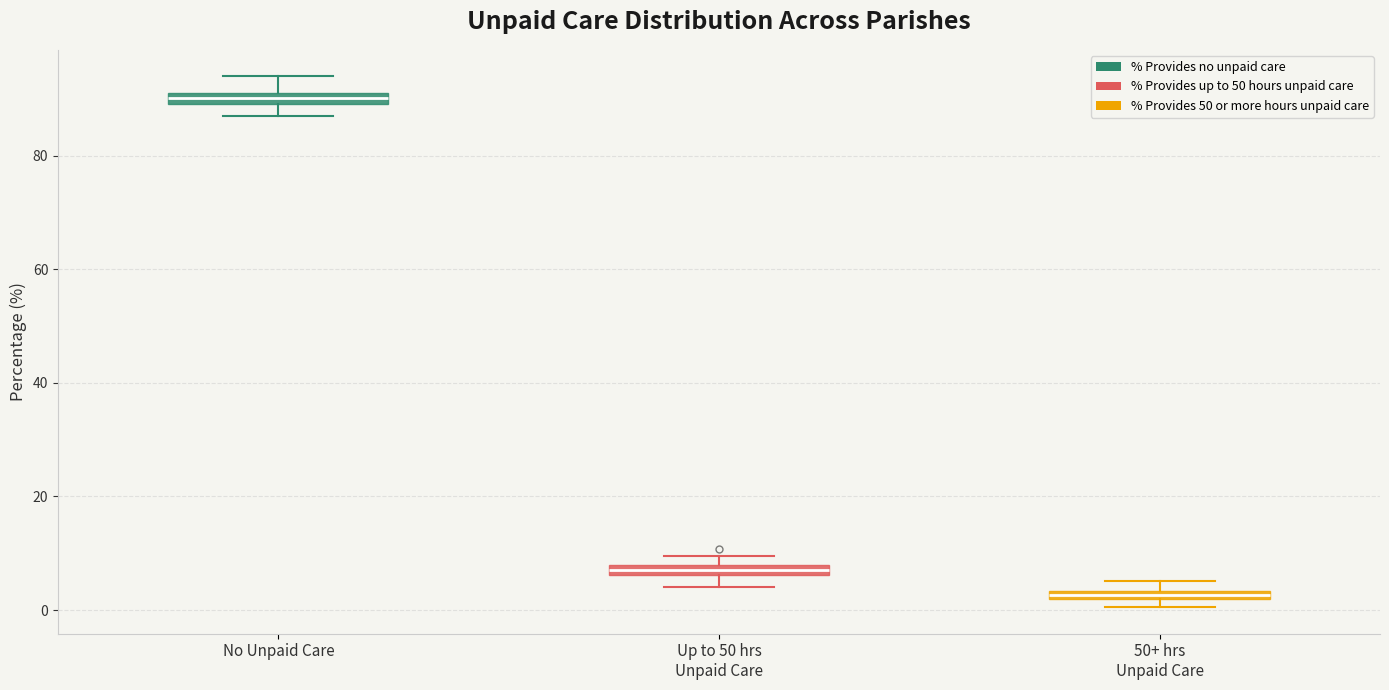

Which box's median line is the lowest?

50+ hrs Unpaid Care